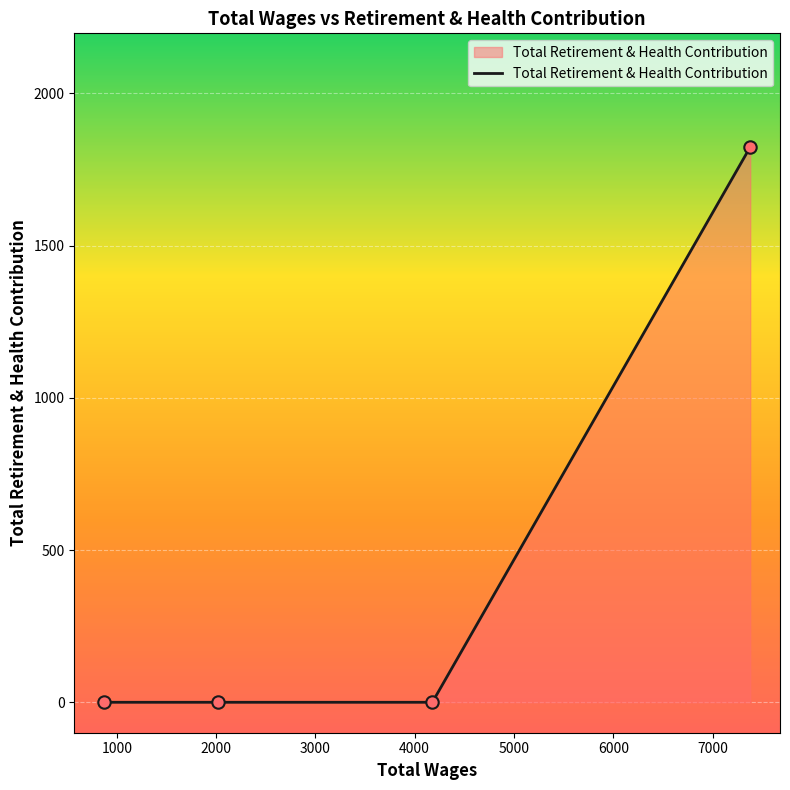

What is the greatest value displayed?

1824